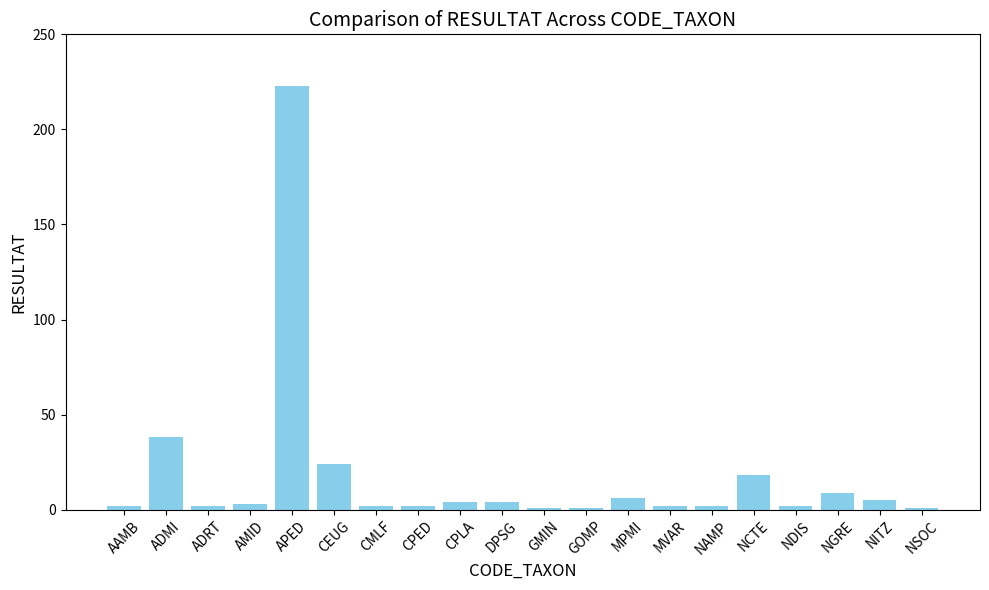

What is the label of the 16th bar from the left?

NCTE